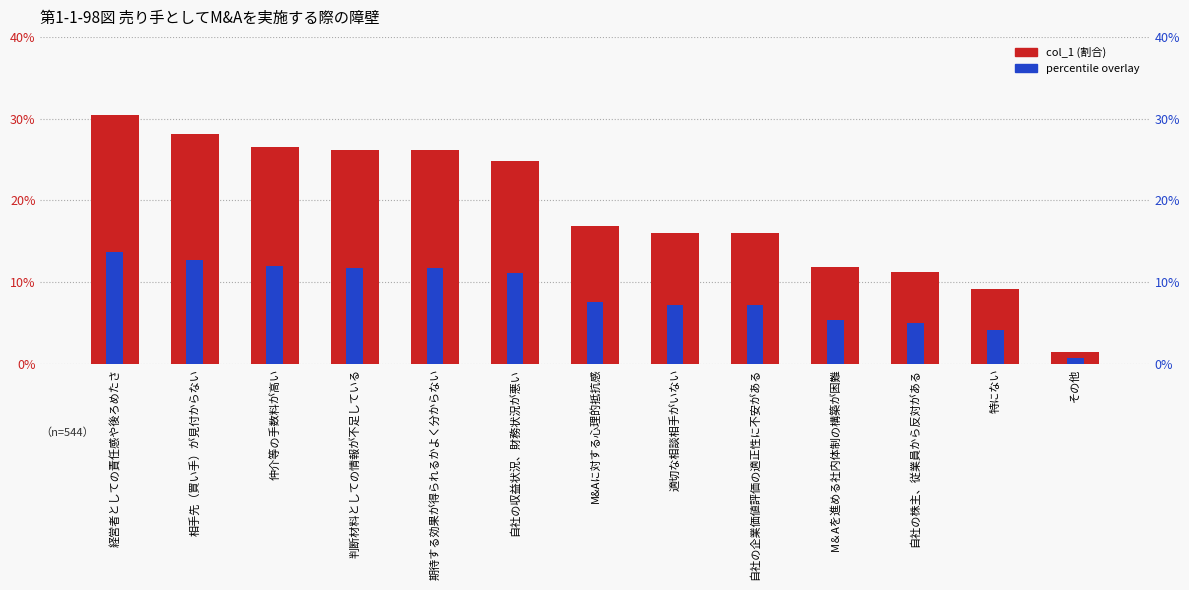

The value at 自社の株主、従業員から反対がある is 0.0. True or false?

False